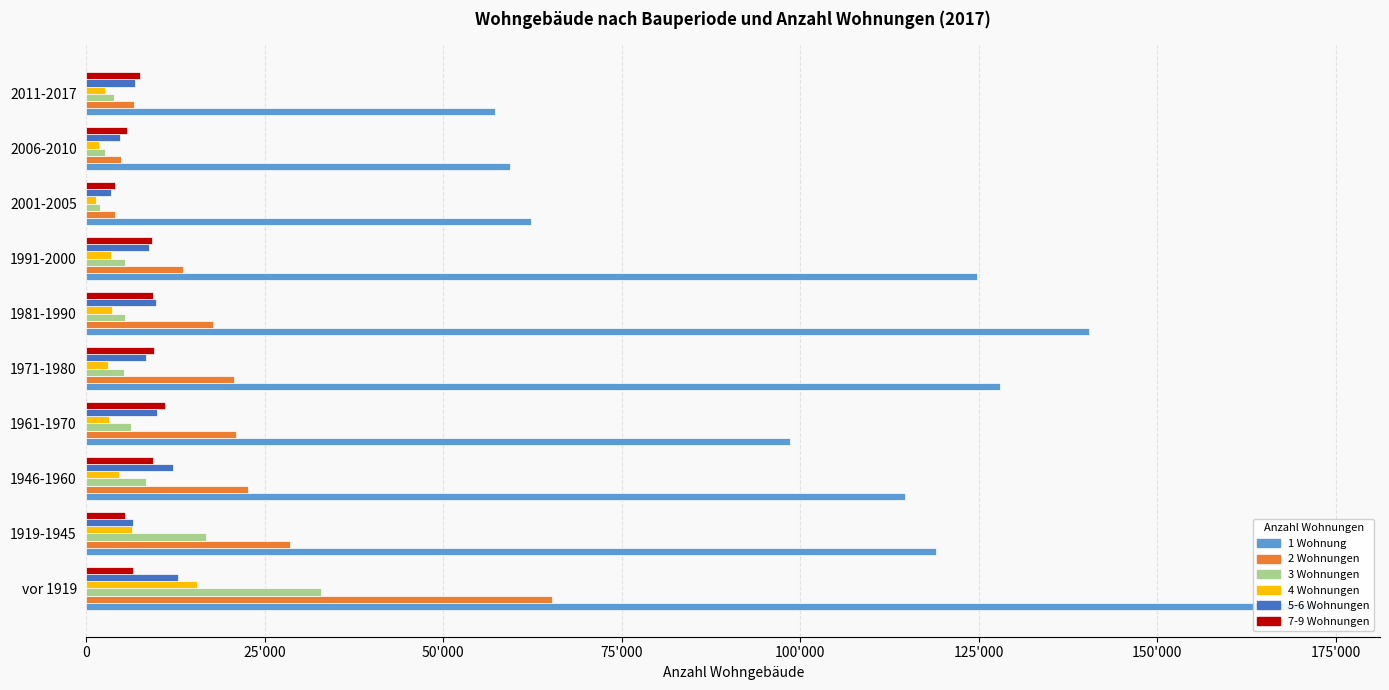

Are the bars grouped side by side (vs. stacked)?

Yes